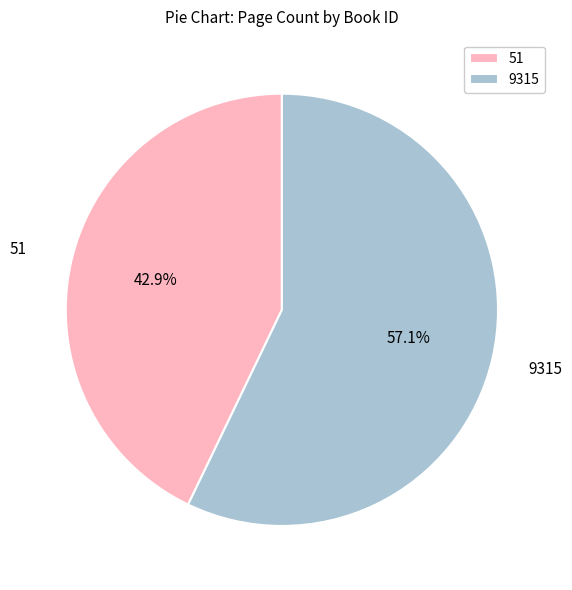

Count the number of slices in the pie.

2